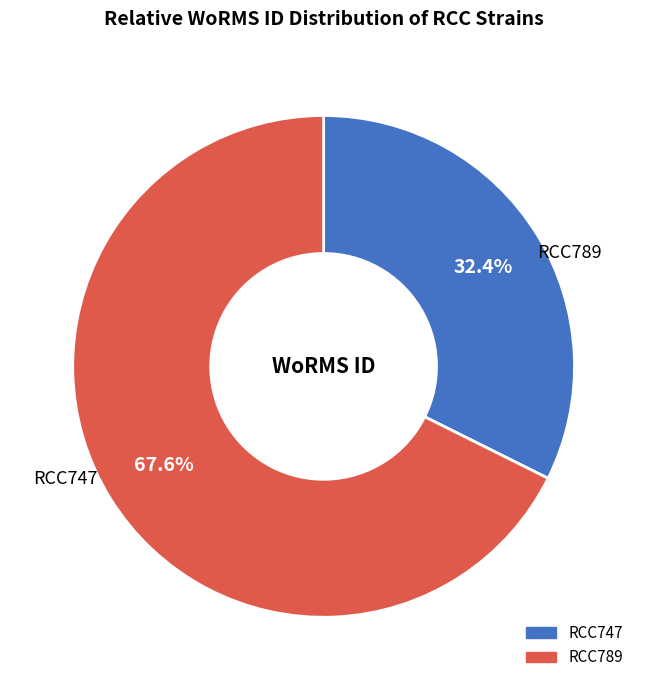

How many segments does this pie chart have?

2